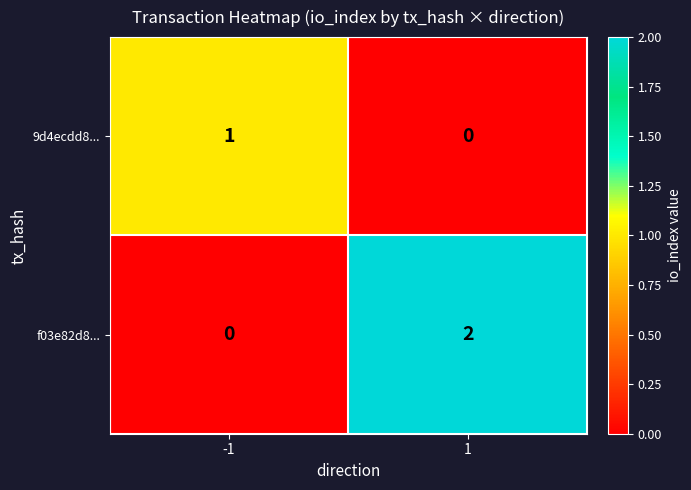

Rank the series by their maximum value, from highest to lowest.

f03e82d8..., 9d4ecdd8...